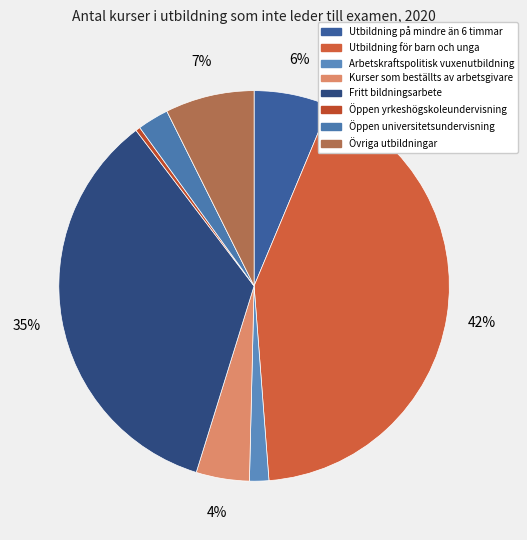

Is Övriga utbildningar the majority of the pie?

No